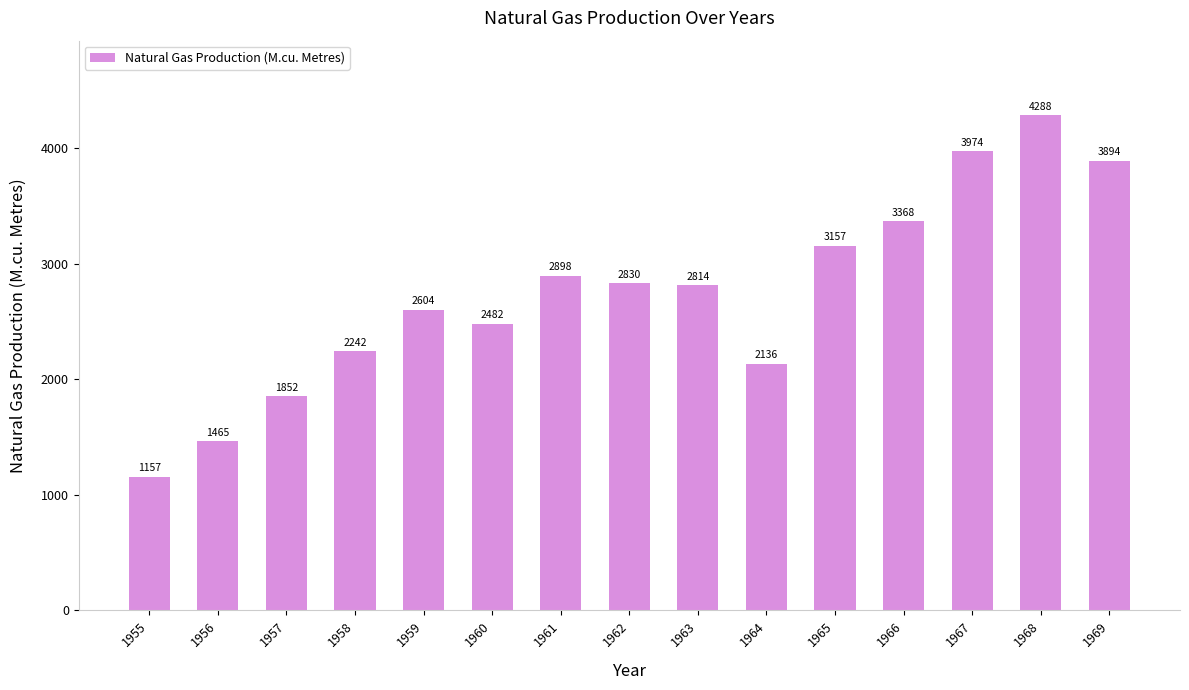

At which label is the value closest to 2722?

1963